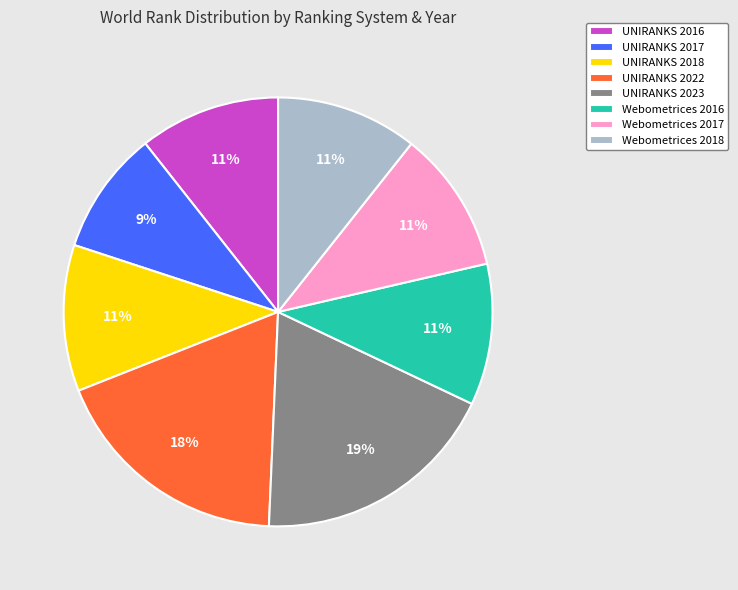

Combined, do UNIRANKS 2018 and UNIRANKS 2023 account for over 50%?

No